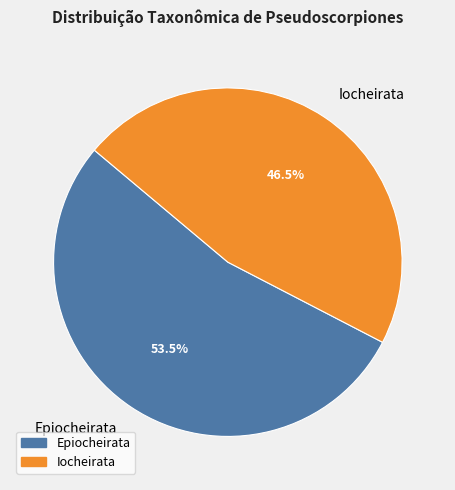

Between Iocheirata and Epiocheirata, which is larger?

Epiocheirata